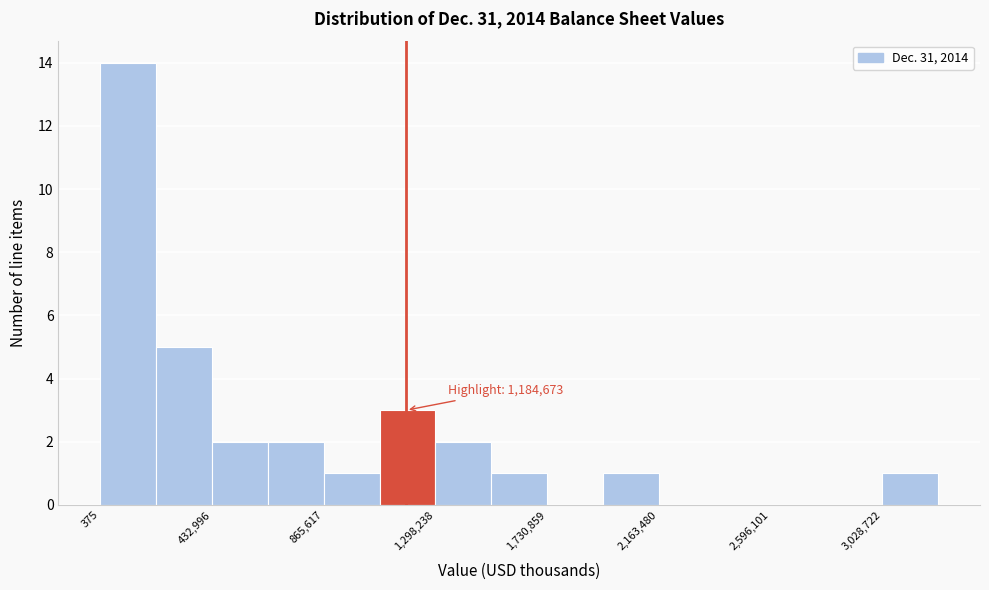

Which range on the x-axis has the tallest bar?

0 to 200000